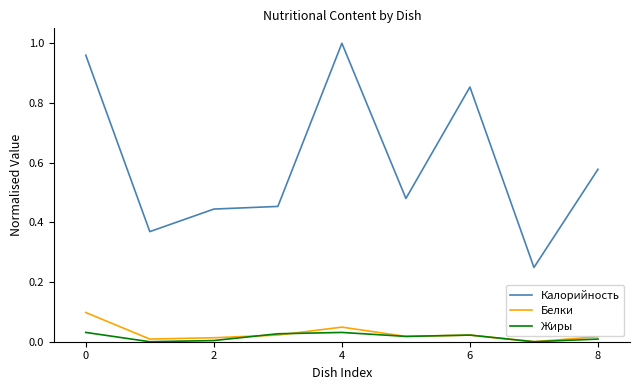

True or false: Белки and Калорийность intersect in this chart.

False